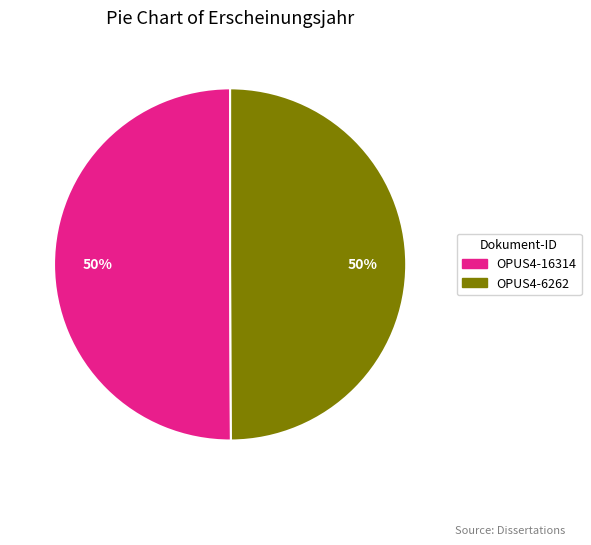

What percentage is the OPUS4-16314 slice, to the nearest percent?

50%